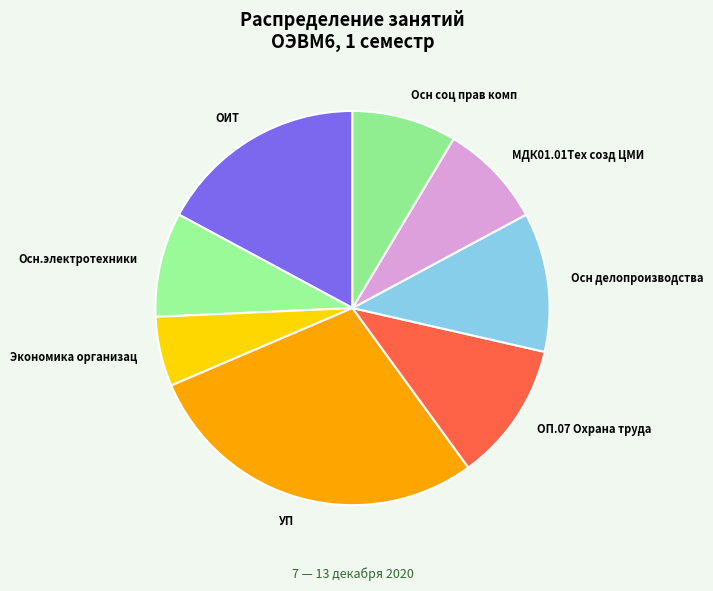

Does any single category account for the majority?

No